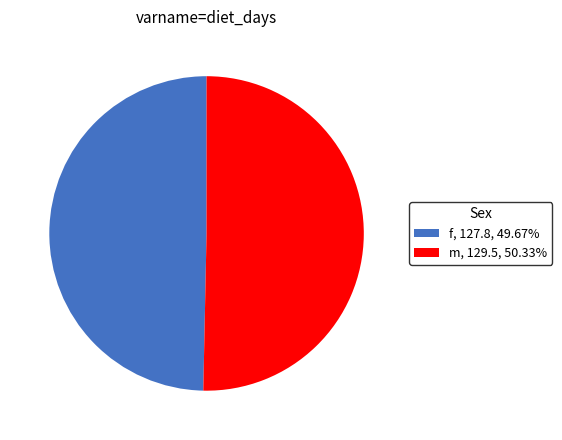

How many segments does this pie chart have?

2